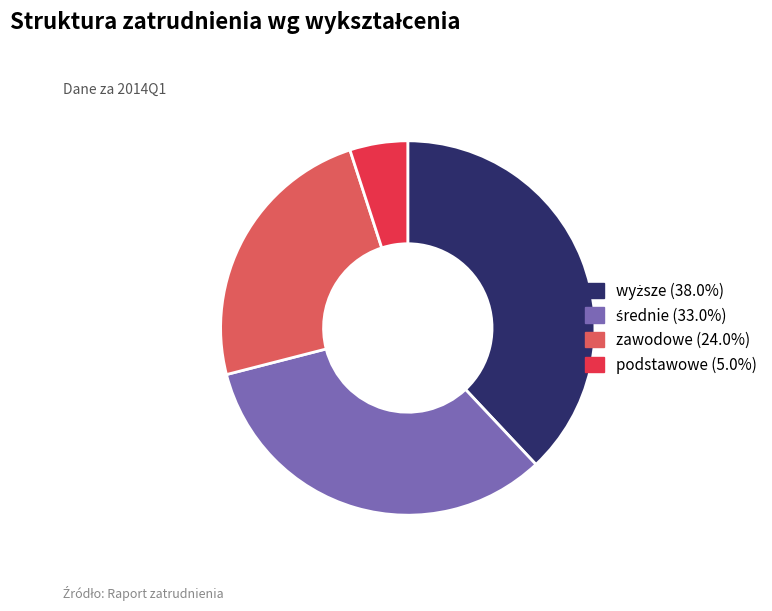

How many slices are in this pie chart?

4